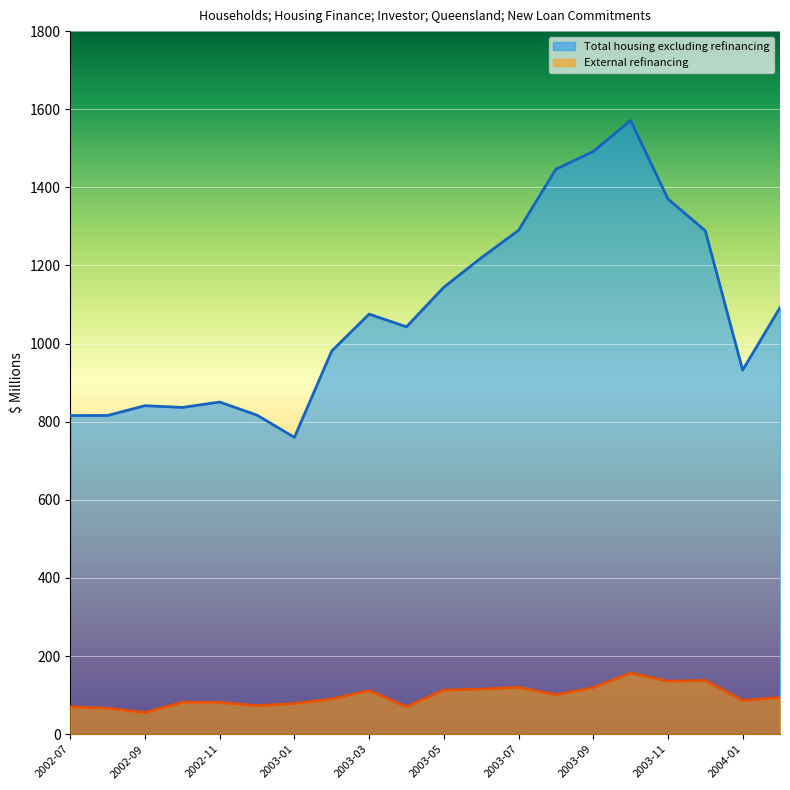

Is it true that Total housing excluding refinancing equals 2086.0 at 2003-11?

False